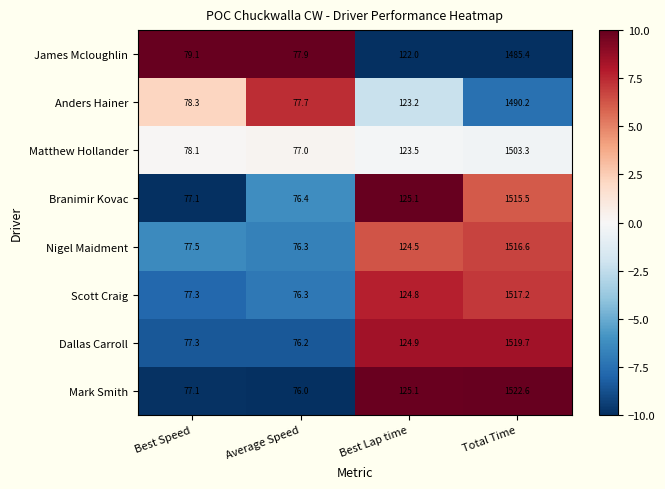

Is it true that Mark Smith equals 51.1 at Average Speed?

False